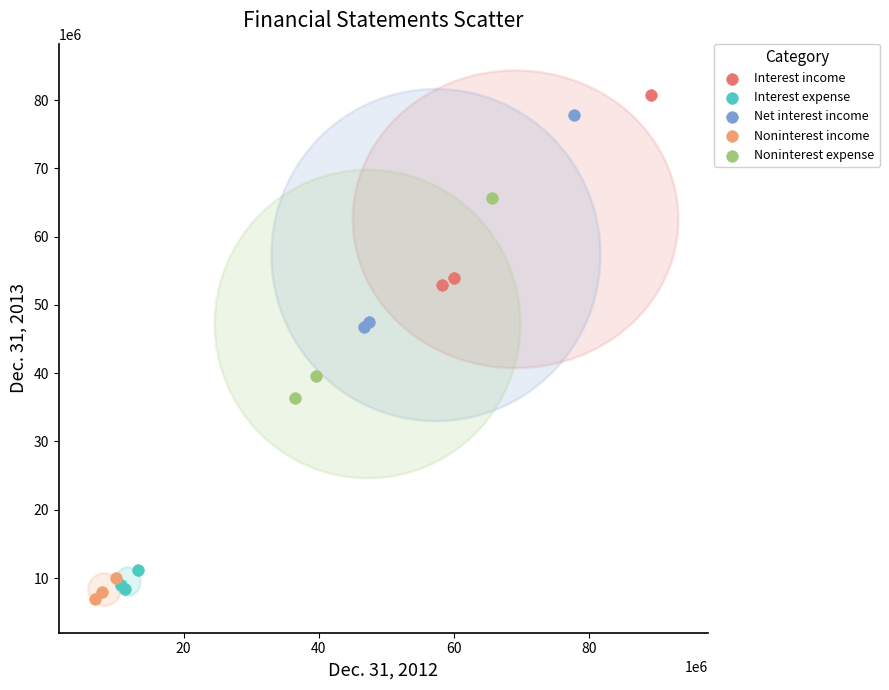

Which series has the largest Y range (max minus min)?

Net interest income